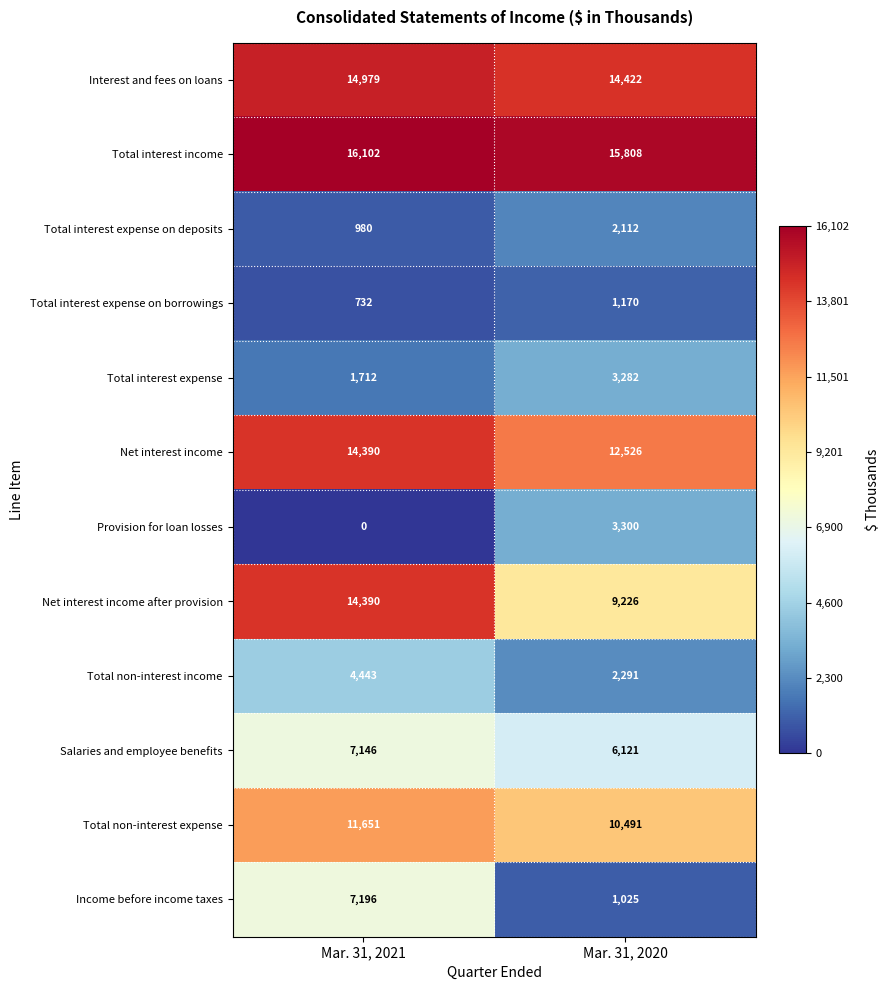

Which label corresponds to the smallest value in the chart?

Mar. 31, 2021